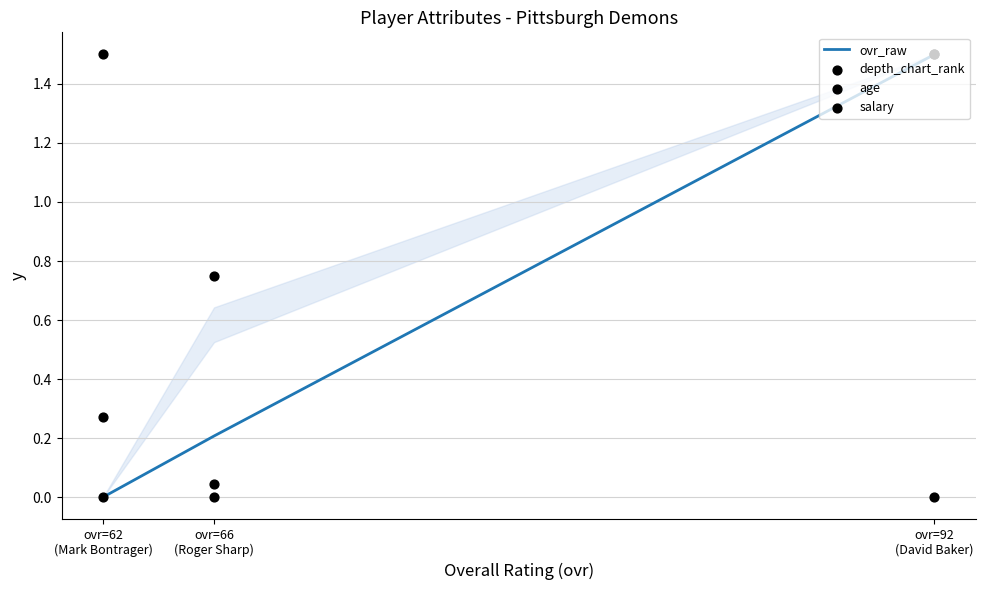

What are all the series names shown in the legend?

ovr_raw, depth_chart_rank, age, salary